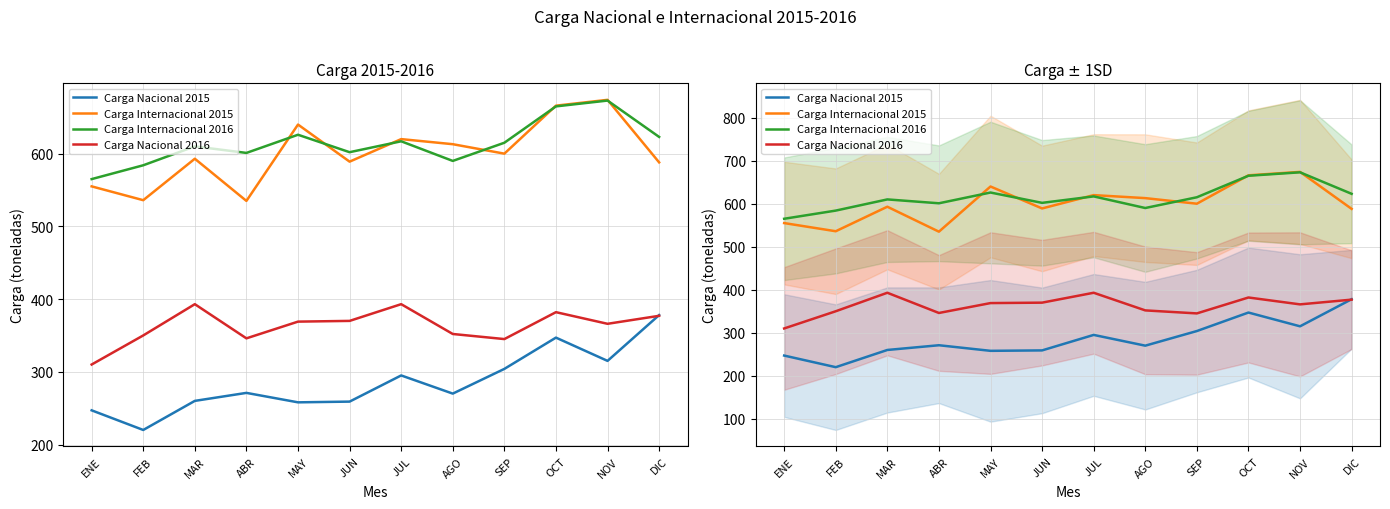

At how many categories does at least one series exceed 418?

12